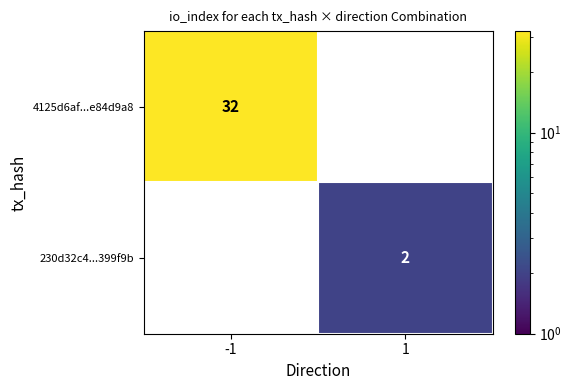

The value of 230d32c4...399f9b at 1 is 2. True or false?

True